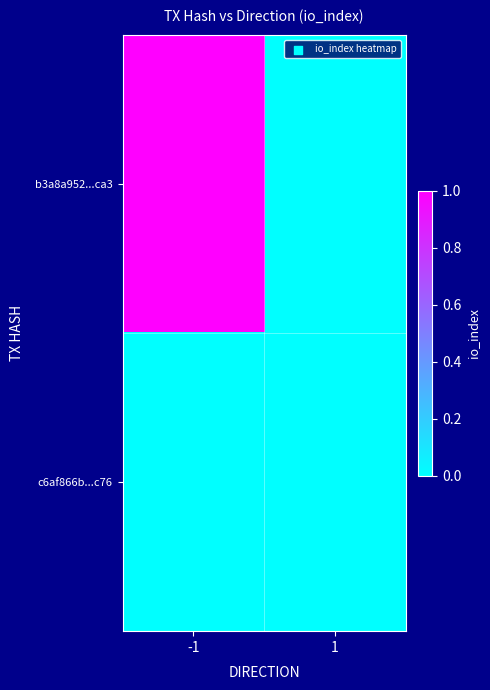

Reading right to left, extract all data points from this chart.

b3a8a952...ca3: 1=0	-1=1
c6af866b...c76: 1=0	-1=0